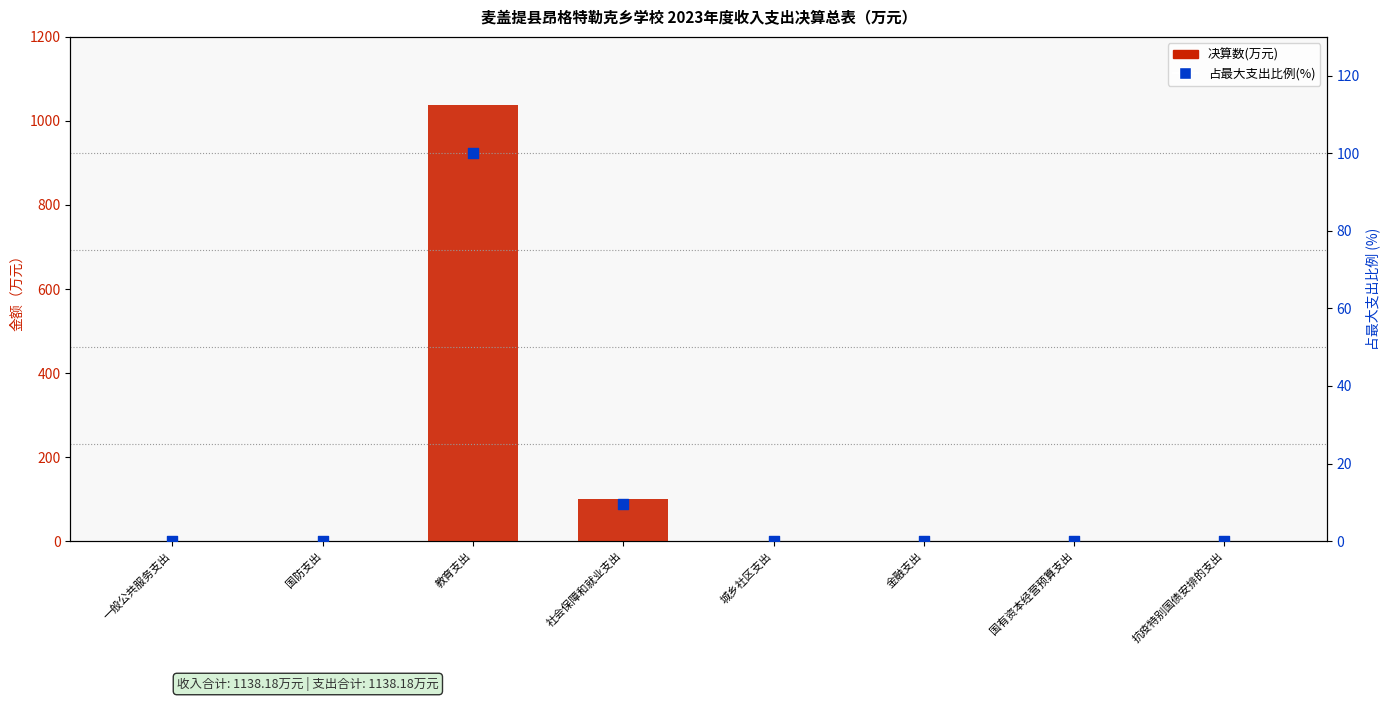

Which series contains the highest Y value?

决算数(万元)